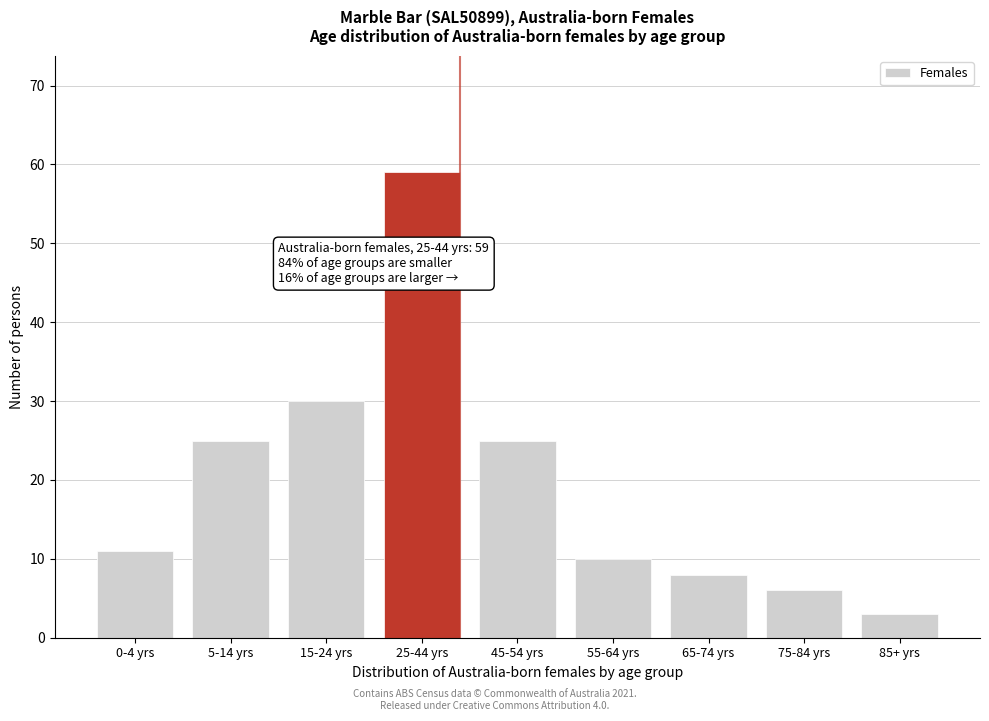

Reading left to right, extract all data points from this chart.

11	25	30	59	25	10	8	6	3